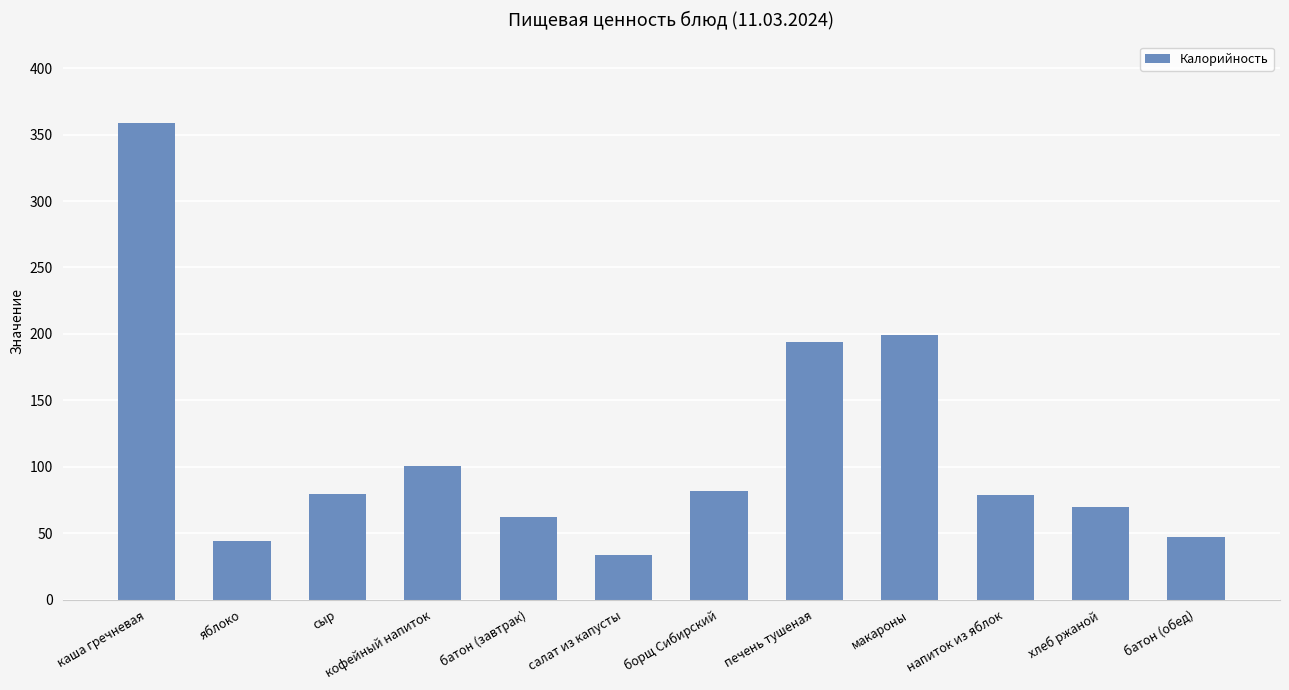

Are the bars horizontal?

No